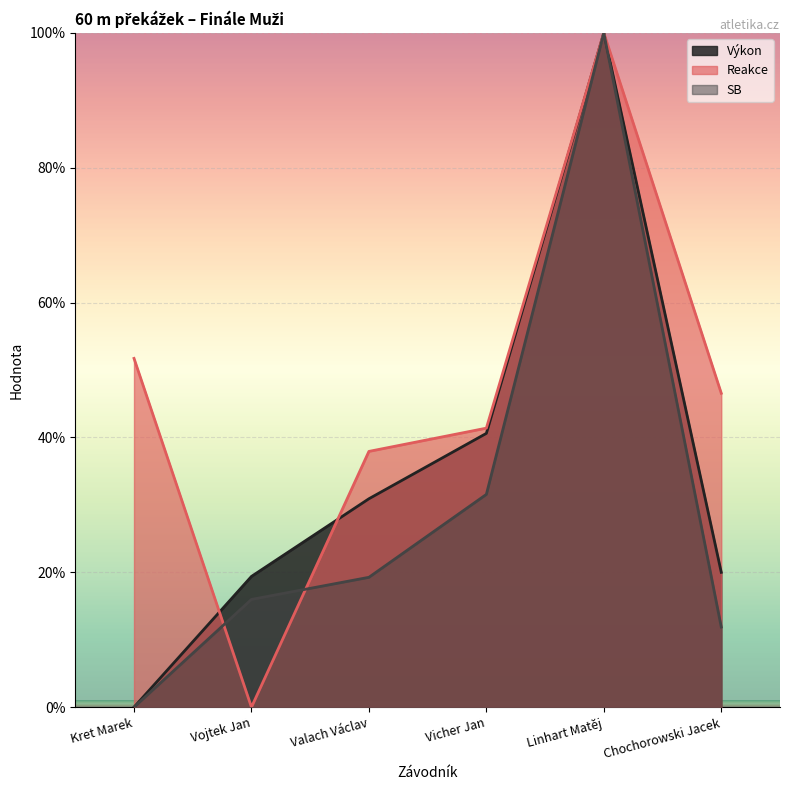

Rank the series by their average value, from highest to lowest.

Reakce, Výkon, SB